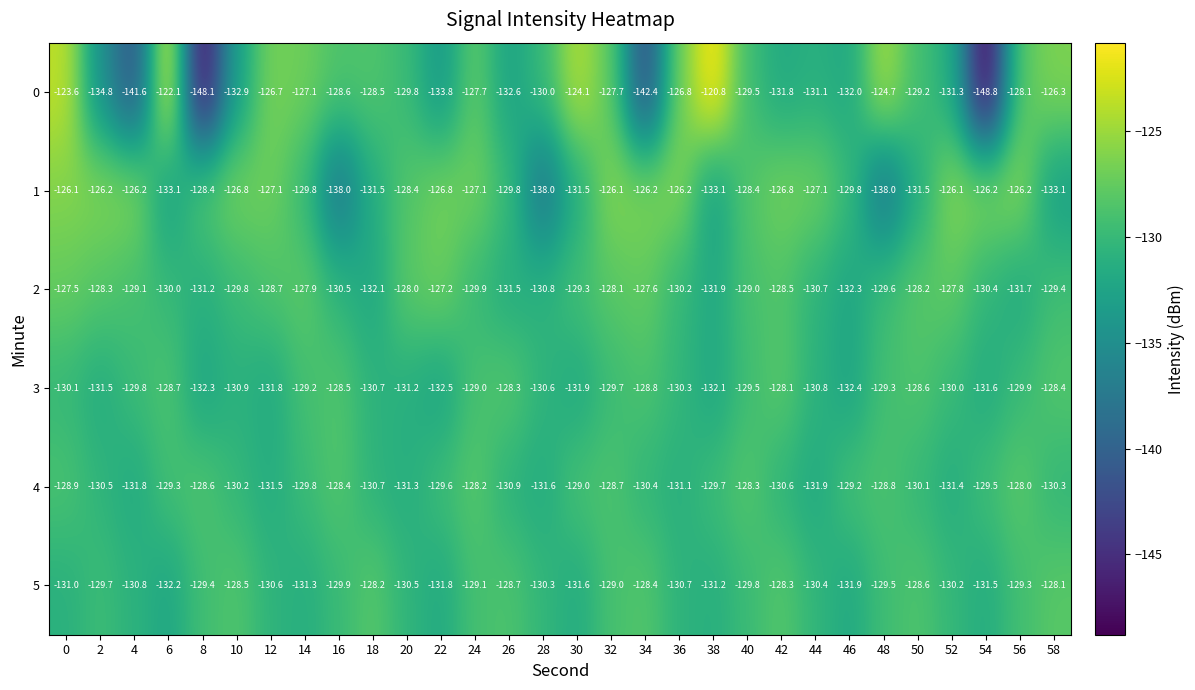

Count the number of data series in this chart.

6